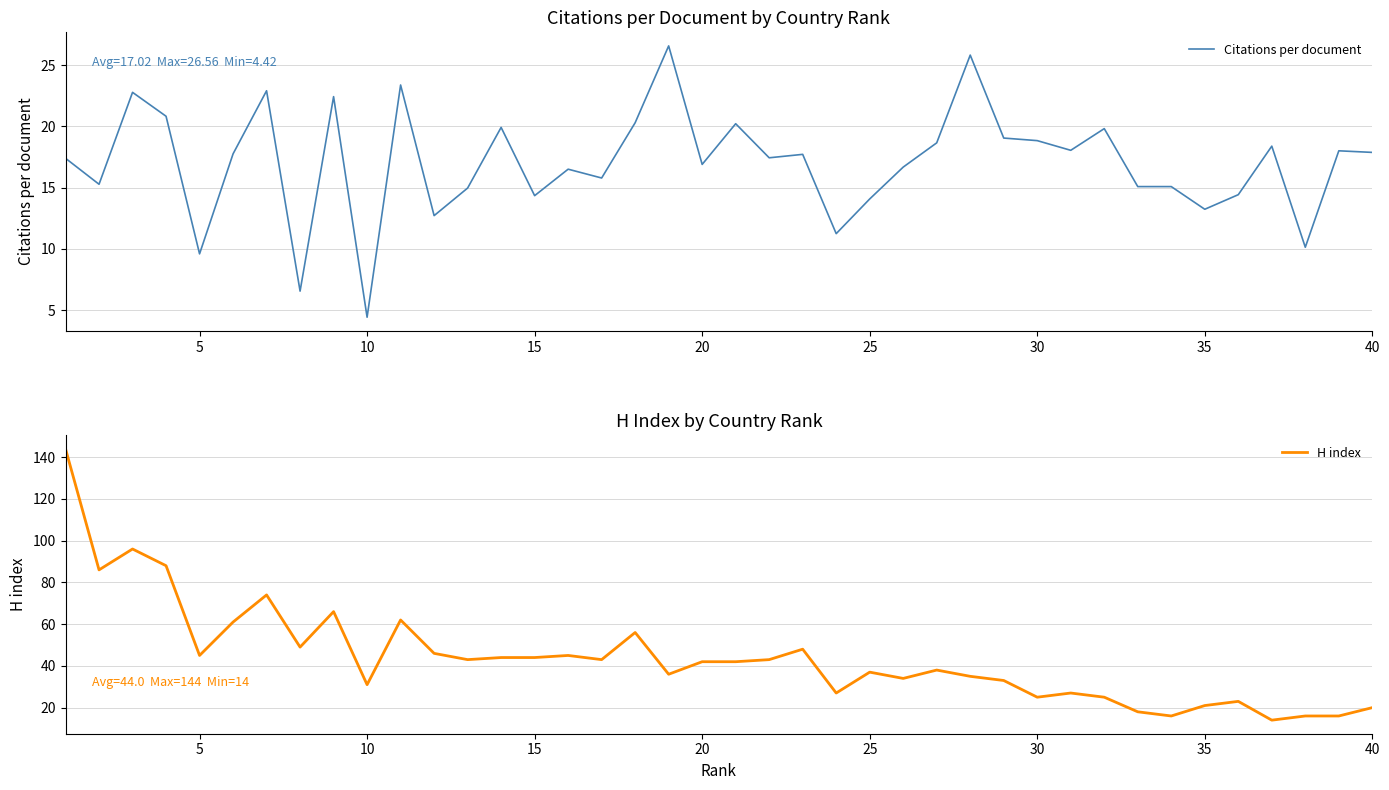

What is the maximum value shown in the chart?

144.0